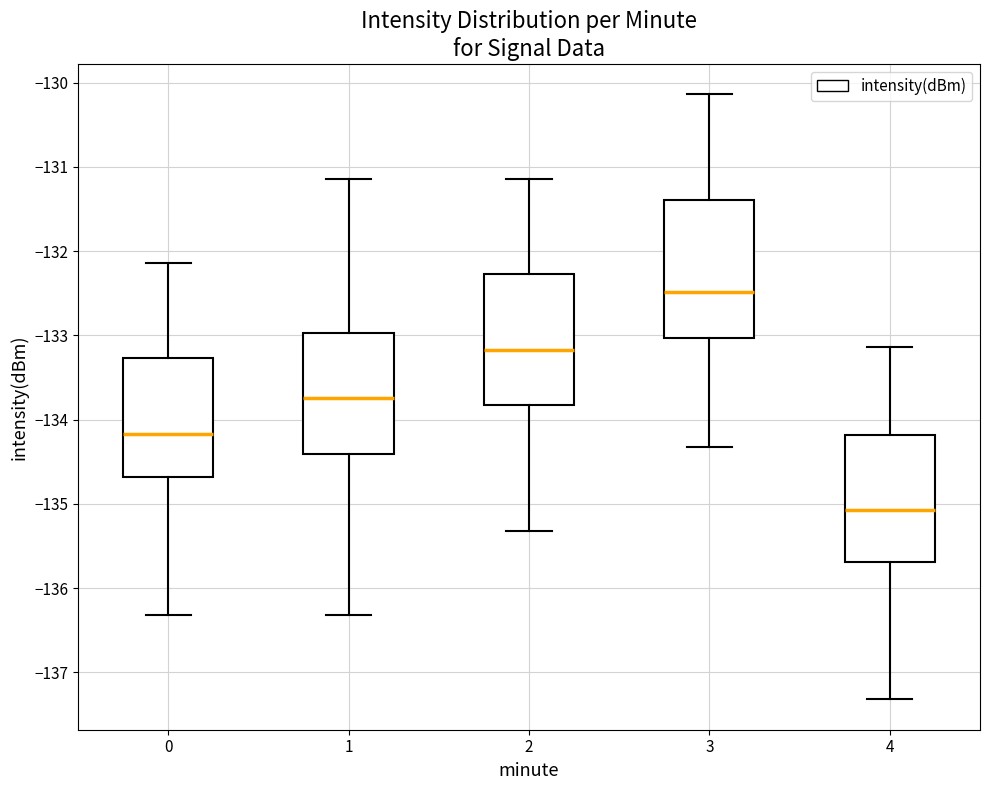

Where is the lower edge of the box at x = 1 on the y-axis? The values are not printed on the chart, so give them approximately, as read against the axis.

-134.4